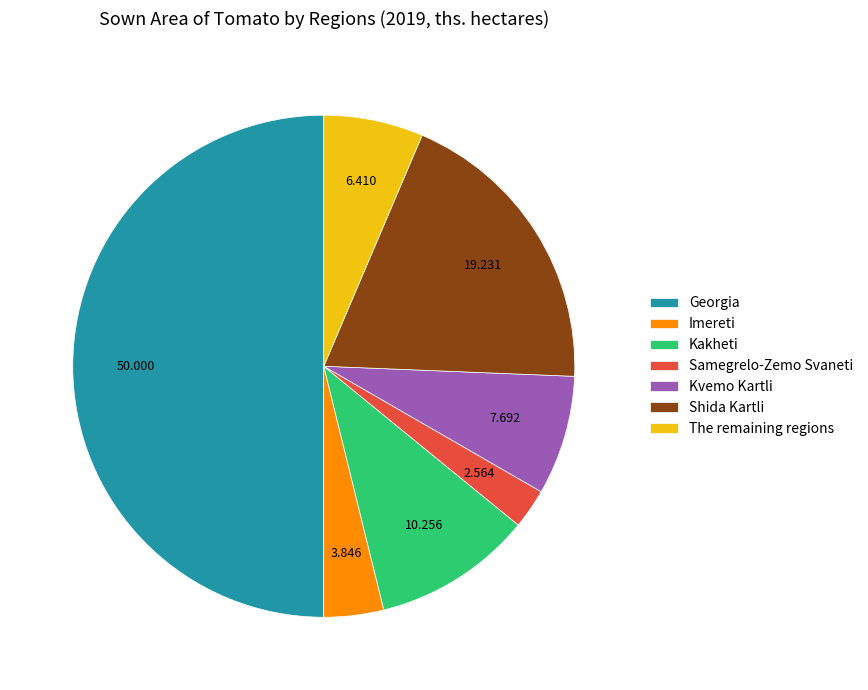

The Imereti slice represents 14% of the pie. True or false?

False